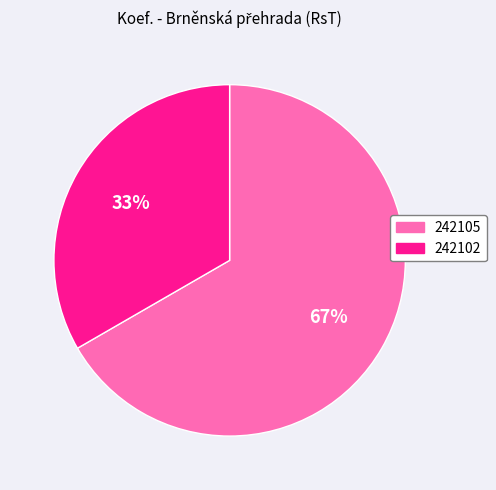

Approximately how many times larger is the value at 242102 compared to 242105?

0.5